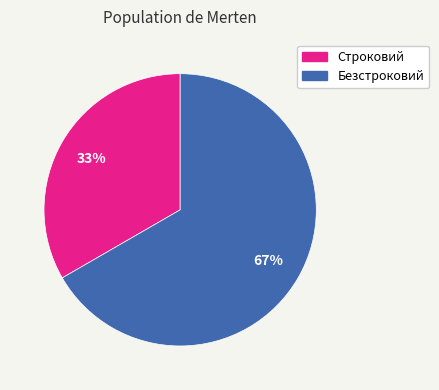

To the nearest percent, what is the combined percentage of Безстроковий and Строковий?

100%